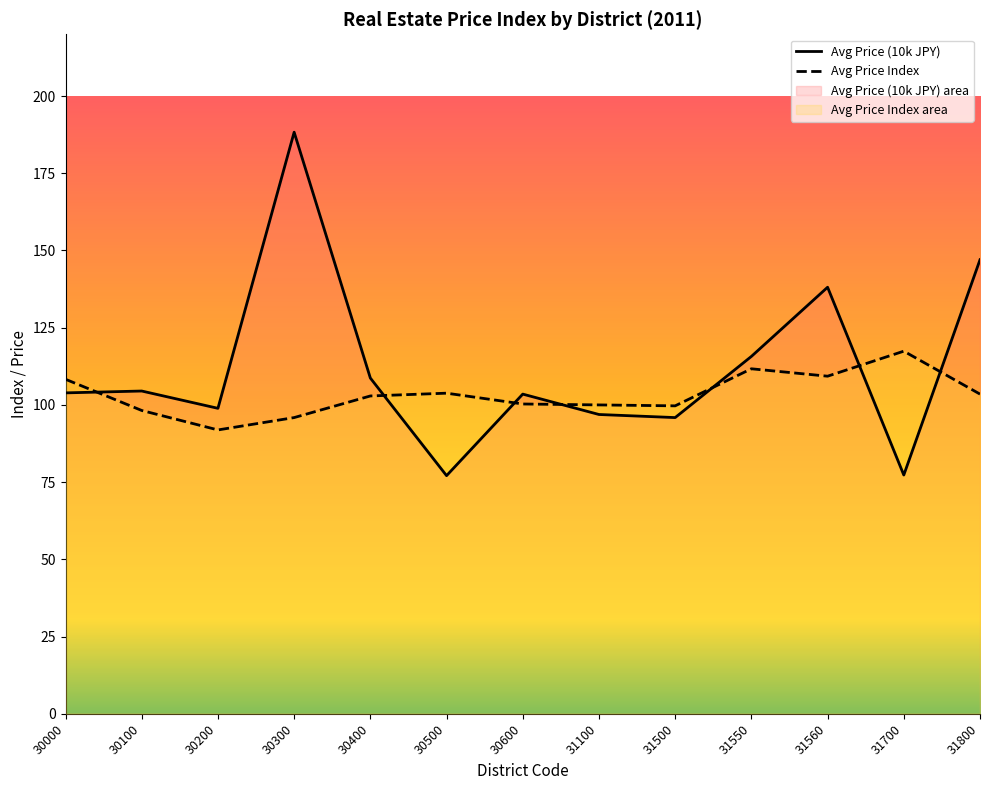

Is the value of Avg Price Index at 31700 greater than the value of Avg Price (10k JPY) at 31560?

No